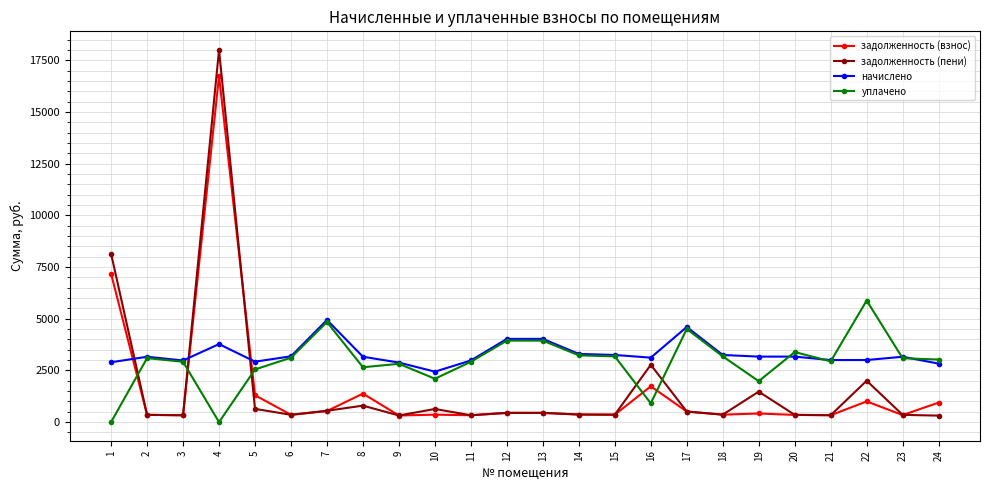

After their last crossing, which series has the higher values: задолженность (пени) or начислено?

начислено